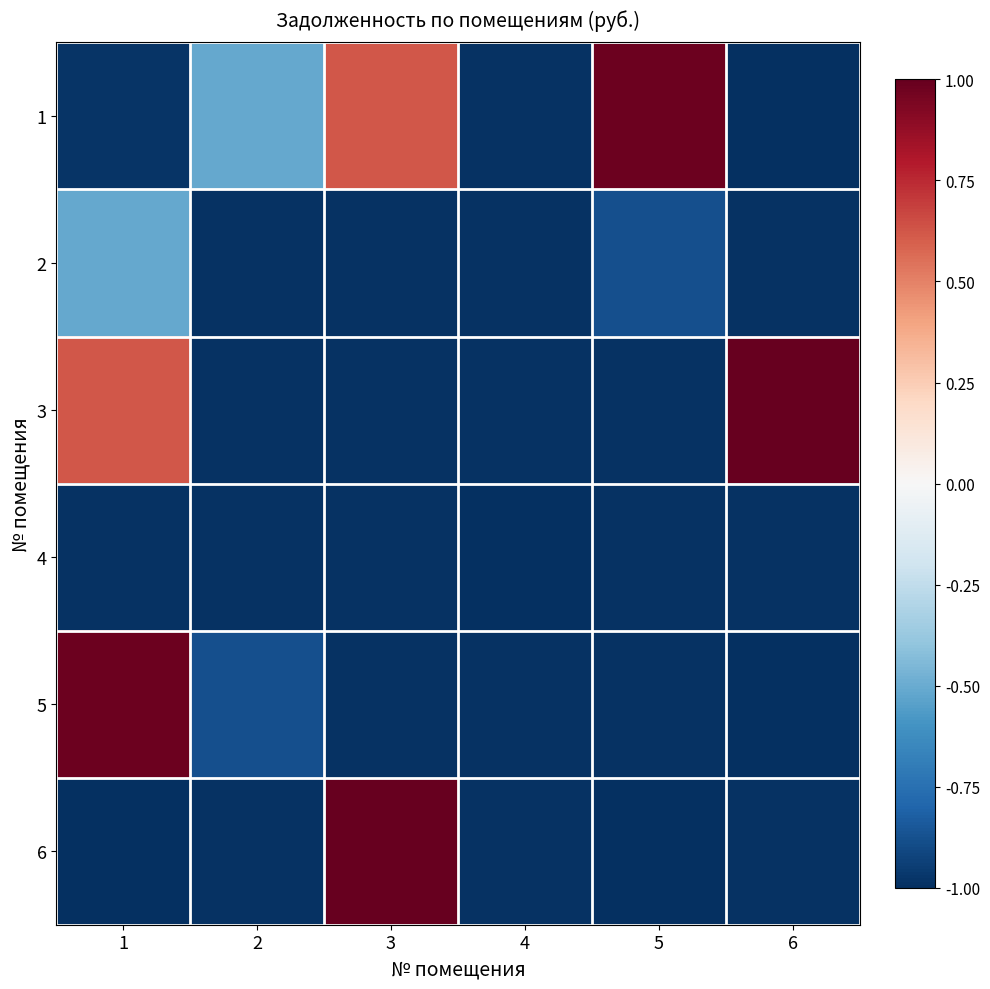

At which category does the chart reach its peak across all series?

6